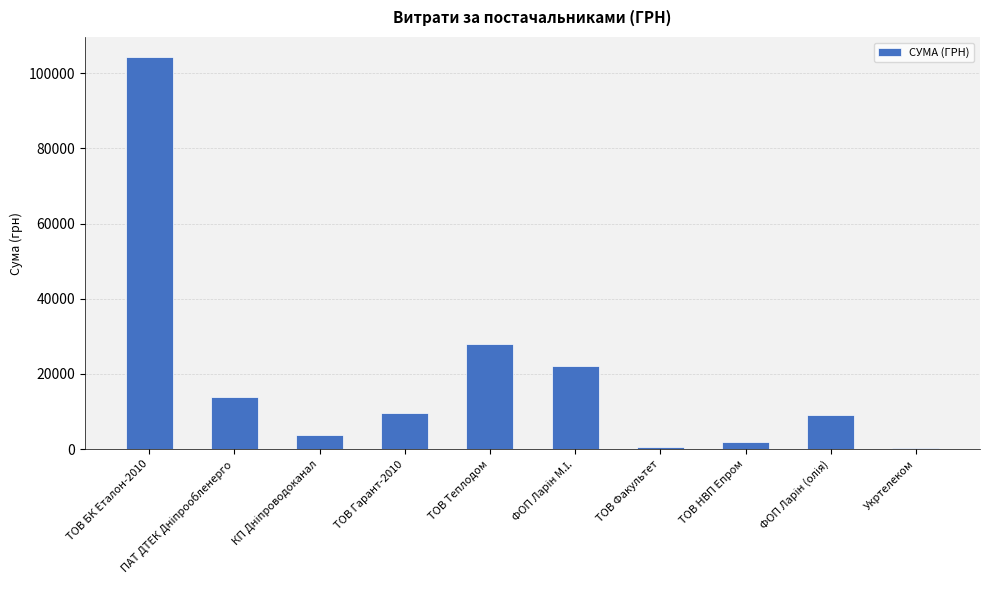

What is the value of the 5th bar from the left?

27840.0